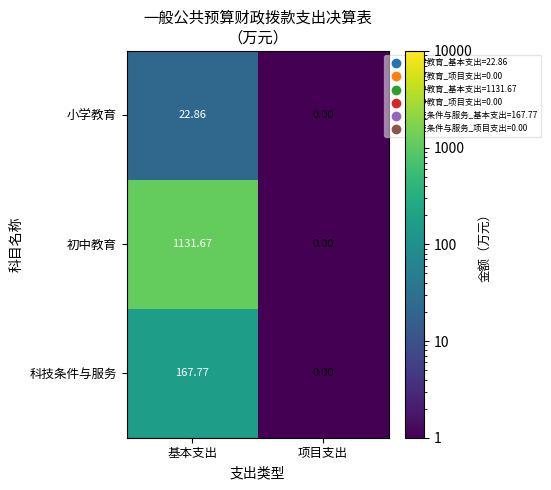

At which category is the sum across all series the highest?

基本支出